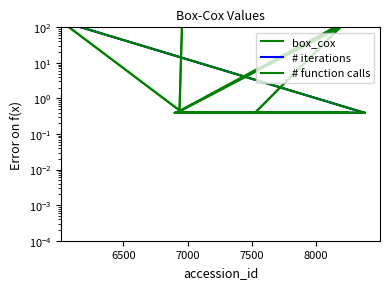

Does the chart have visible grid lines?

No